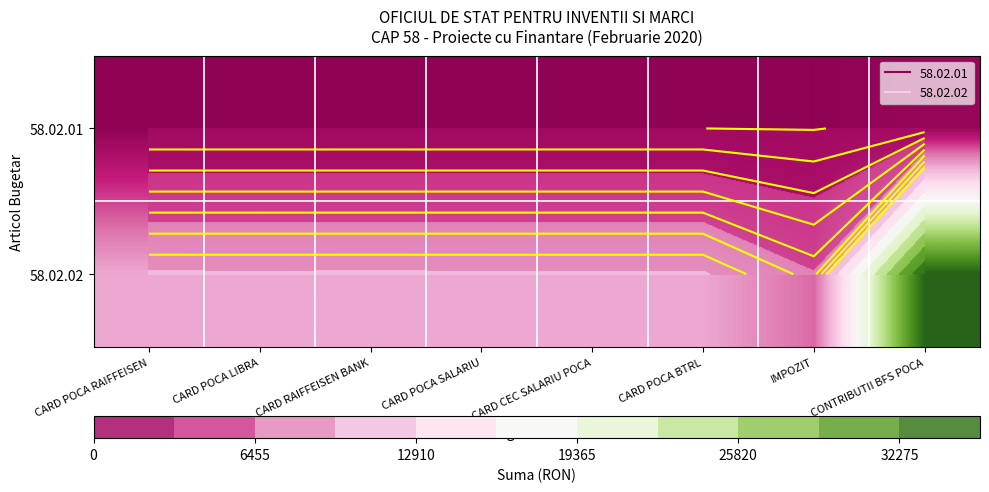

At which label does 58.02.02 reach its minimum?

IMPOZIT